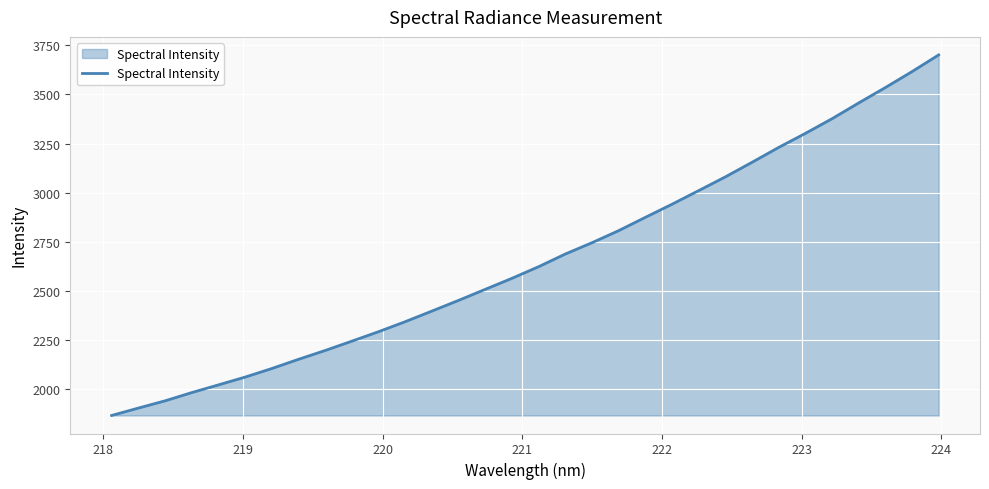

What is the minimum value shown in the chart?

1866.5